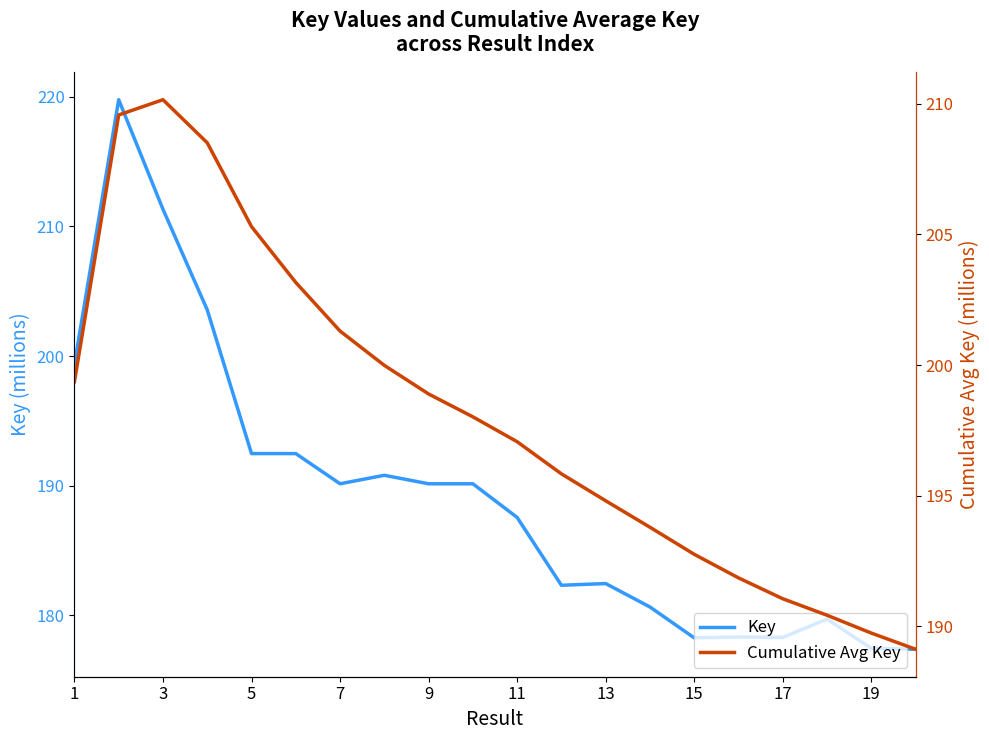

What is the value of the Cumulative Avg Key point at the 5th from the left?

205.3